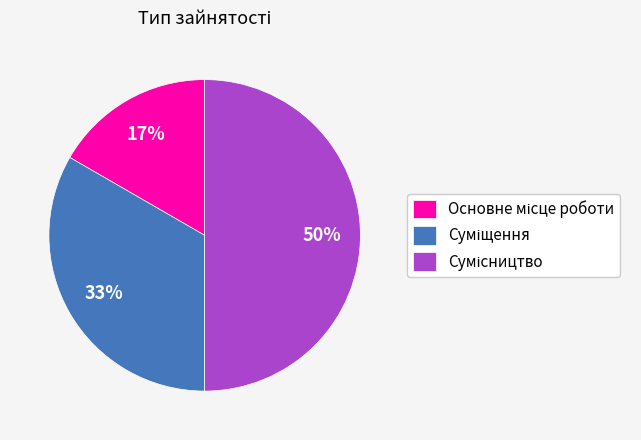

To the nearest percent, what is the difference between the largest and smallest slice percentages?

33%